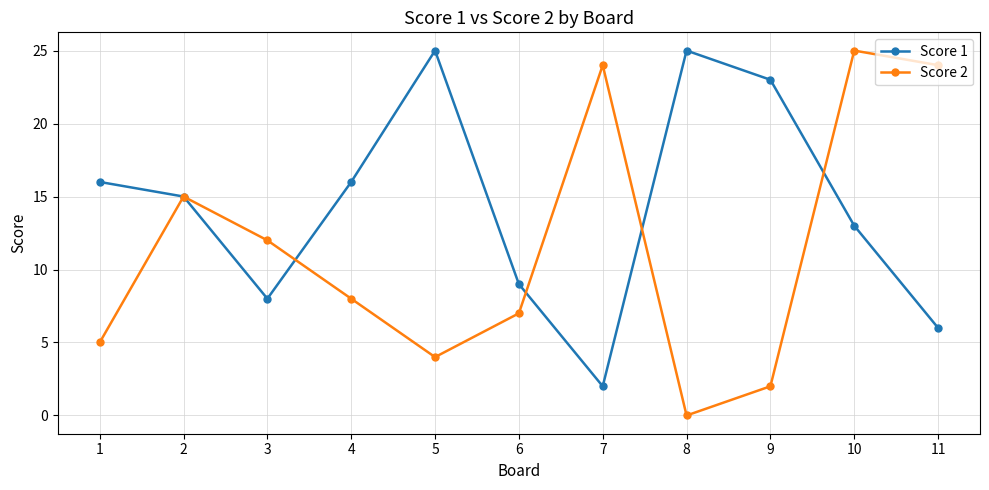

How many data points in Score 2 are less than 8?

5